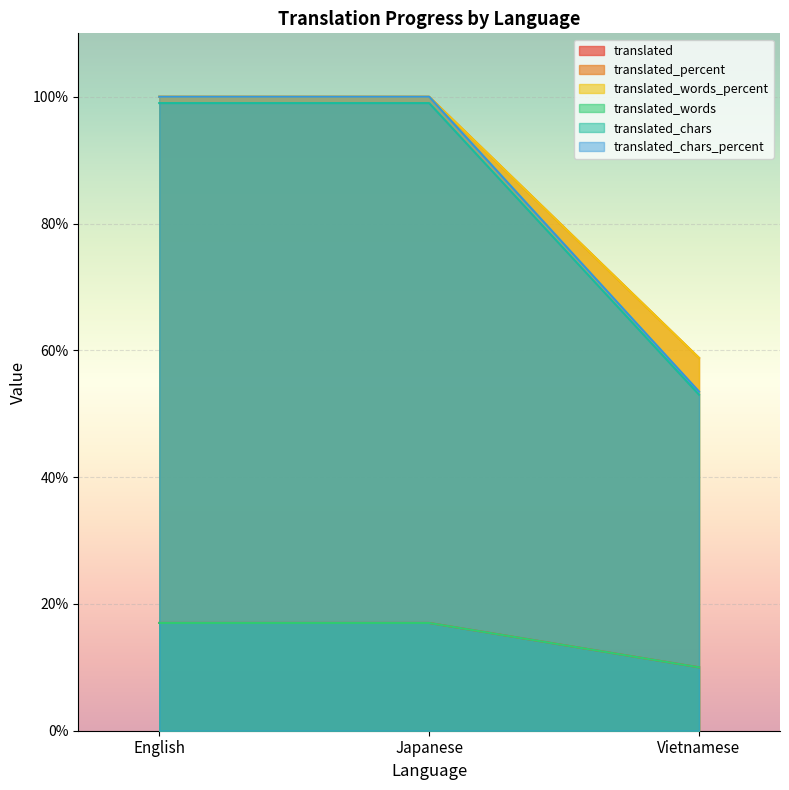

Is it true that translated_chars equals 10.0 at Vietnamese?

True